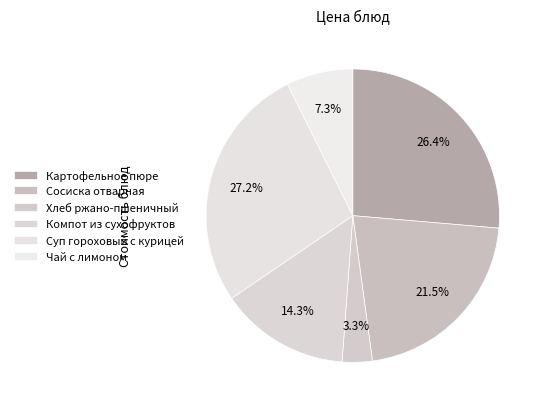

To the nearest percent, what portion does Суп гороховый с курицей represent?

27%